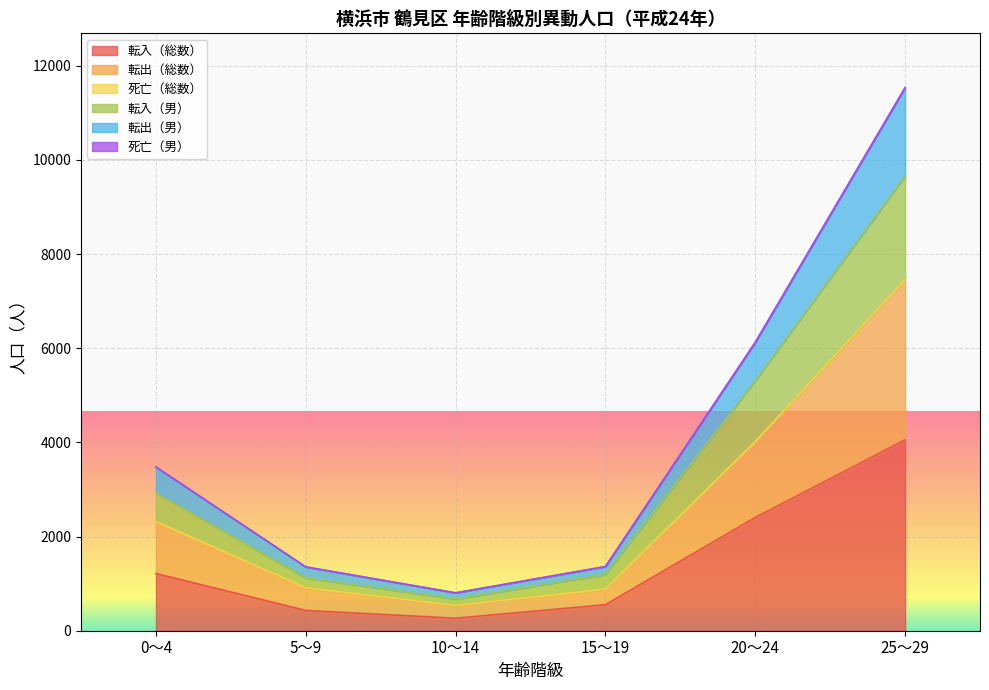

At which category is the sum across all series the highest?

25～29